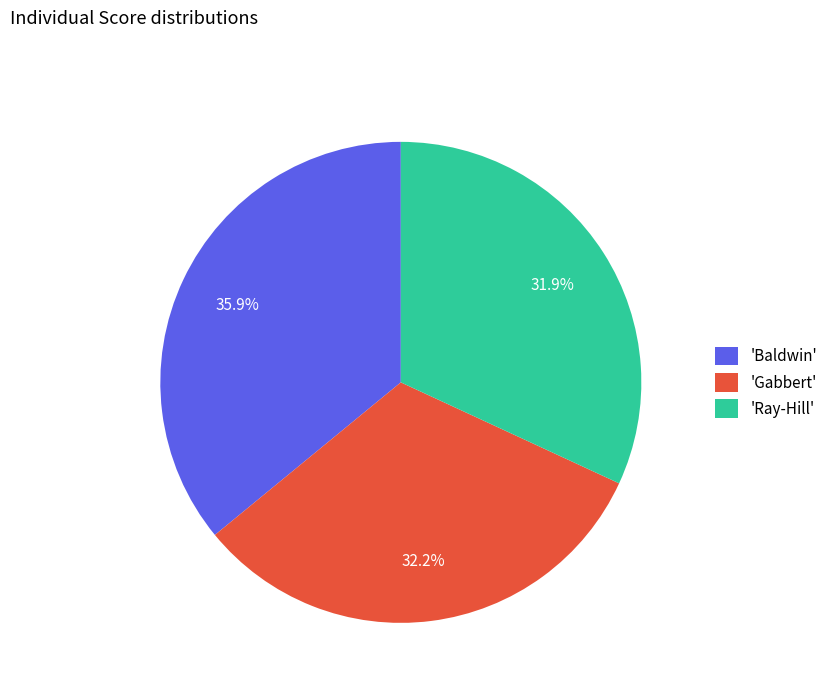

Is 'Ray-Hill' the majority of the pie?

No